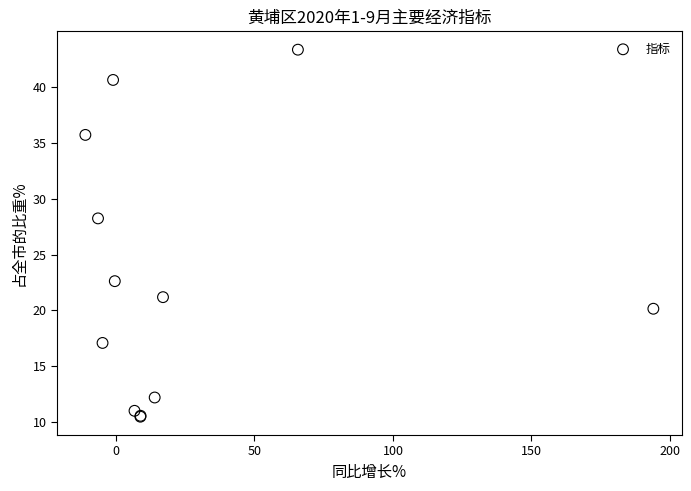

What Y value in the scatter plot is closest to 26?

28.2